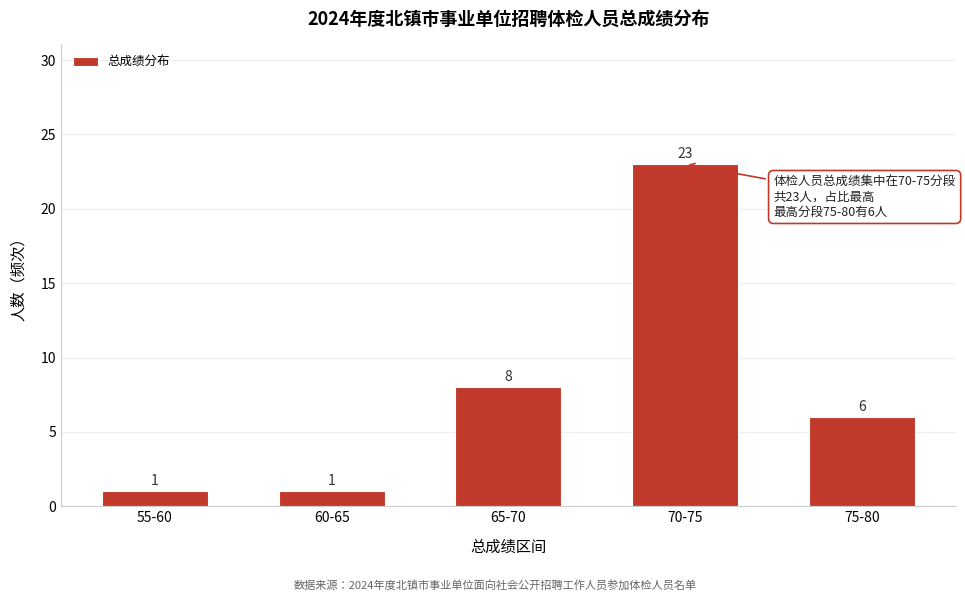

Reading left to right, extract all data points from this chart.

55-60=1	60-65=1	65-70=8	70-75=23	75-80=6